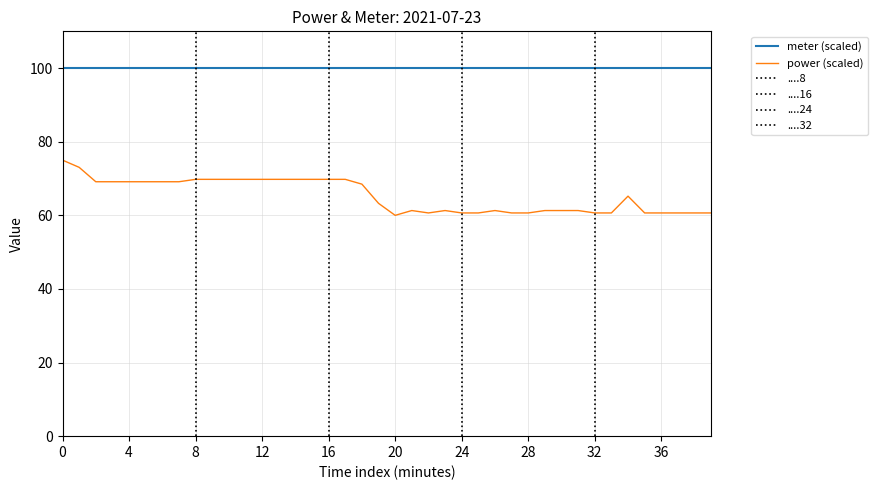

What is the lowest value of the power (scaled) series?

60.0